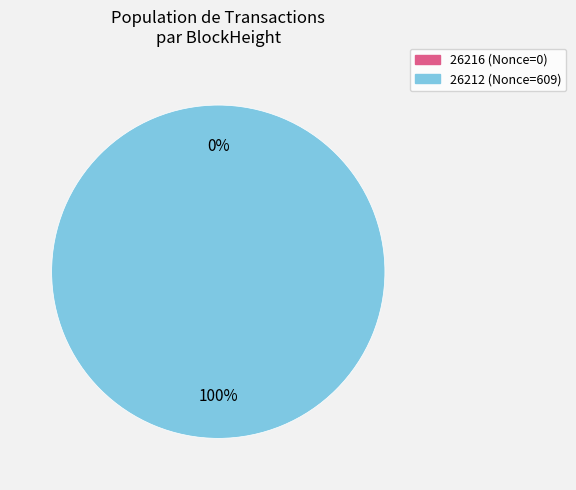

What percentage is the 26212 slice, to the nearest percent?

100%